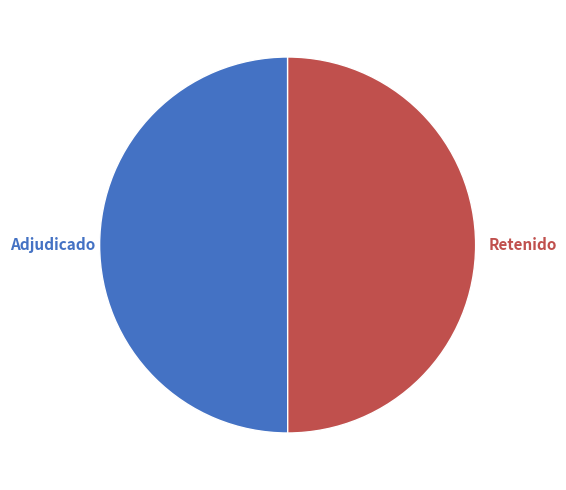

How many slices are in this pie chart?

2